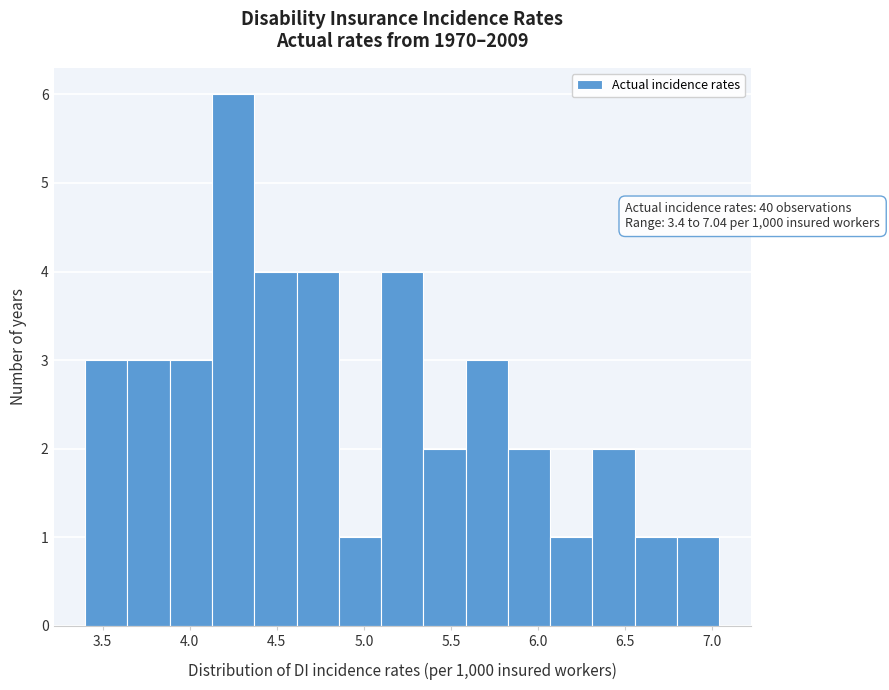

Which range on the x-axis has the tallest bar?

4.15 to 4.35